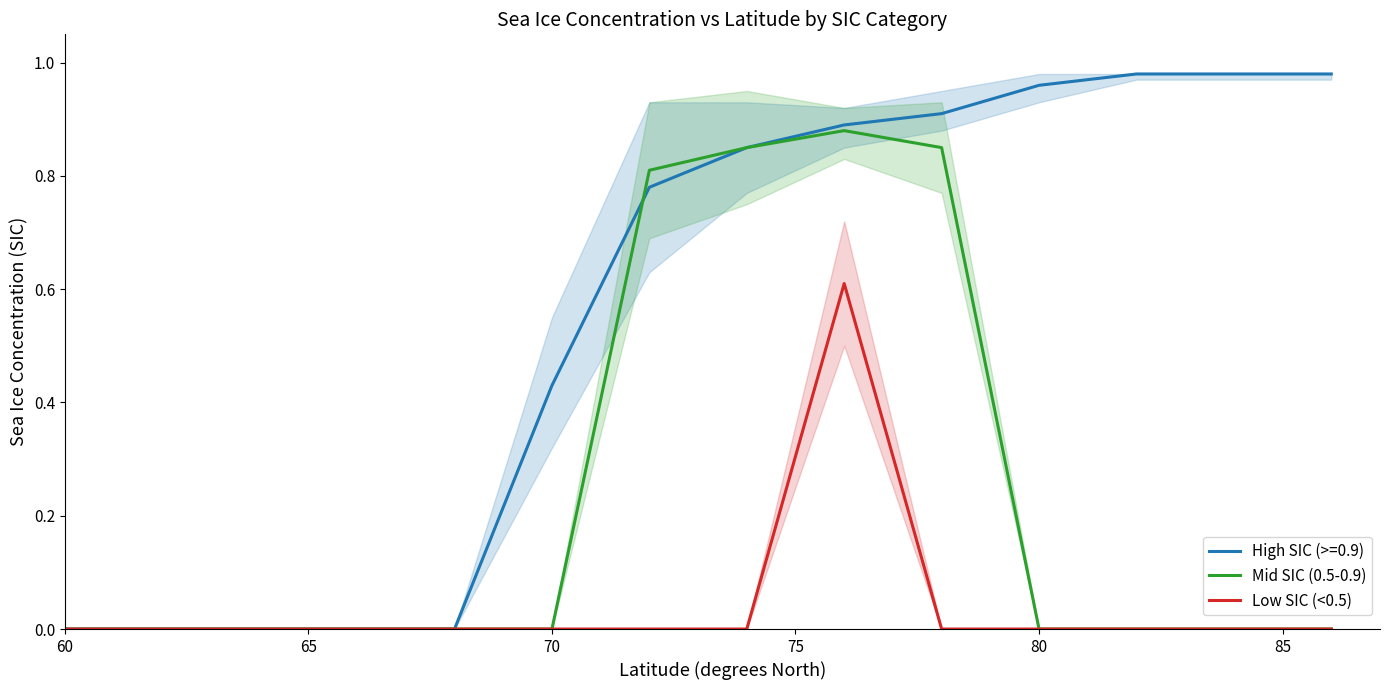

Which series has the largest total across all categories?

High SIC (>=0.9)